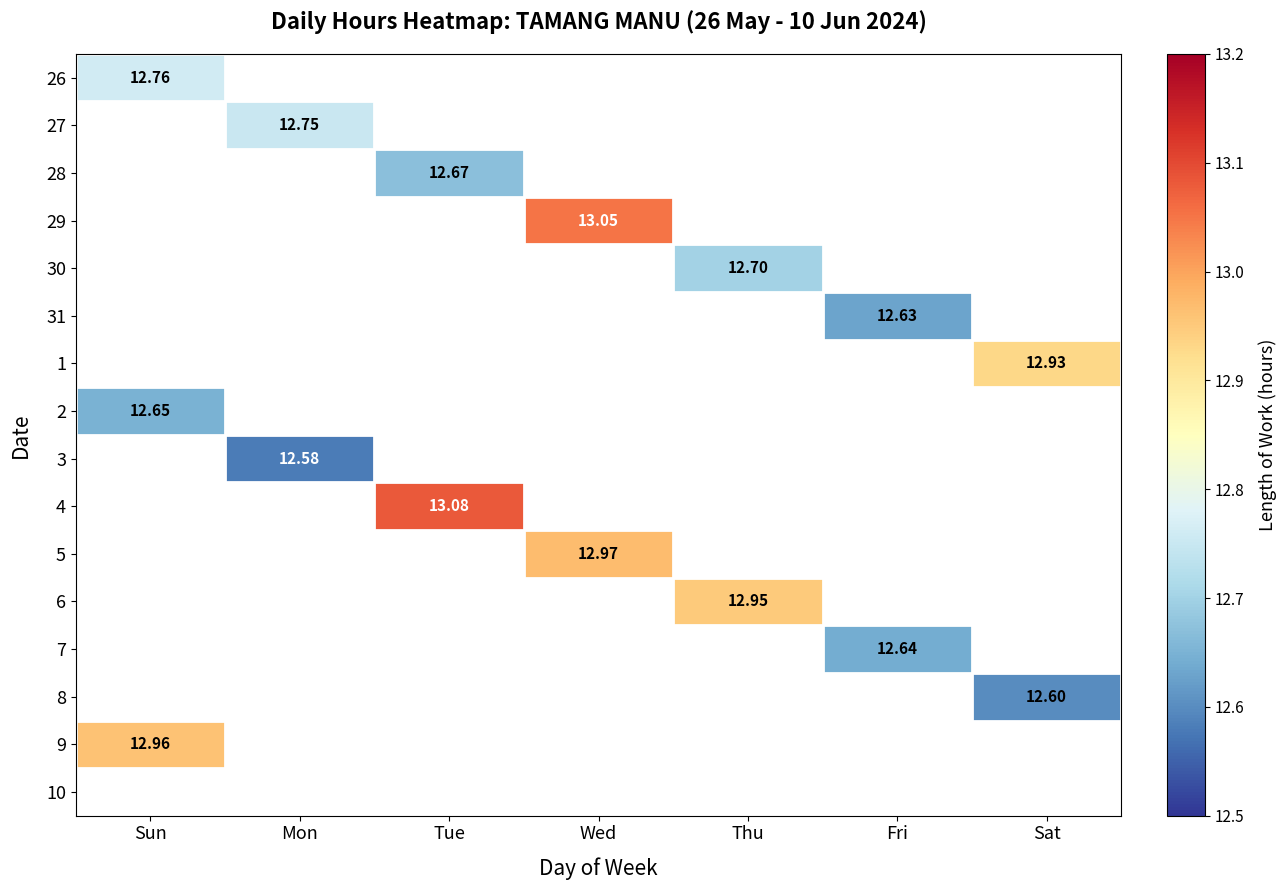

Count the number of categories in the chart.

7